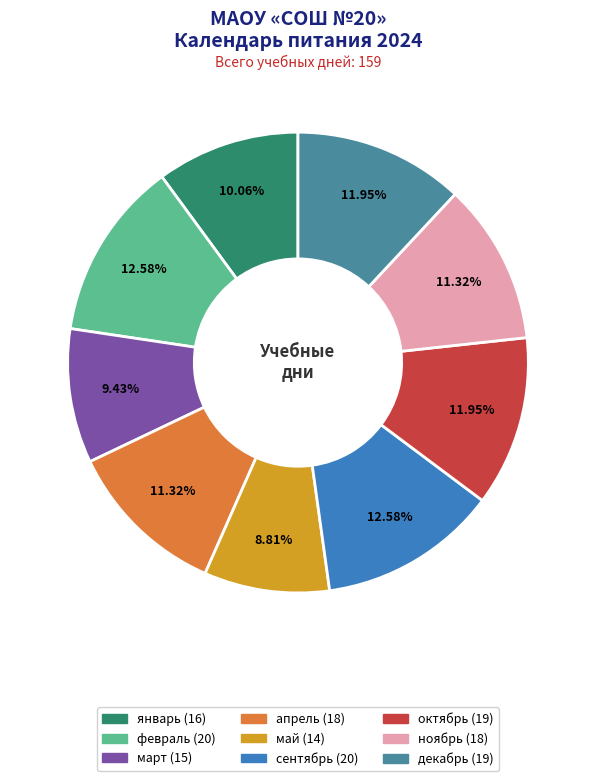

The сентябрь slice represents 13% of the pie. True or false?

True